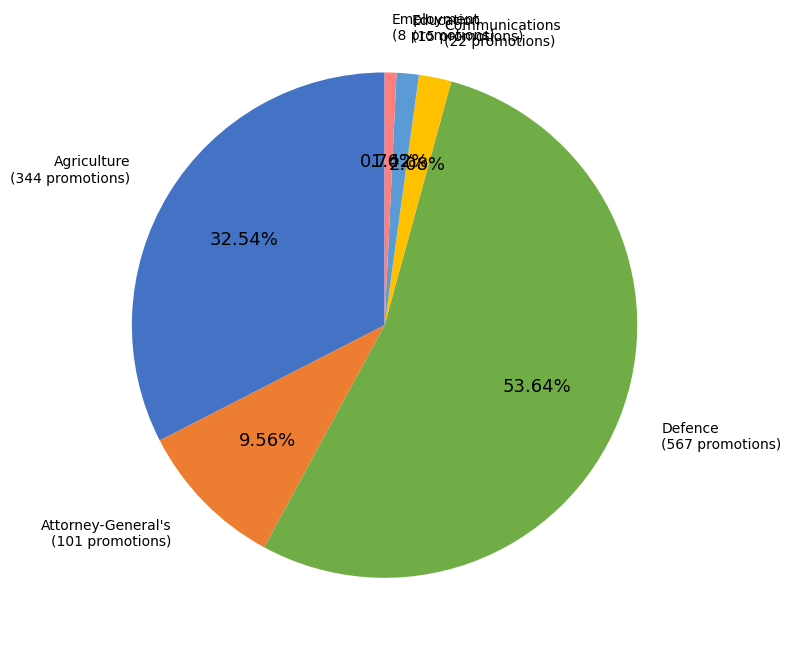

Is there any slice that represents more than half of the pie?

Yes